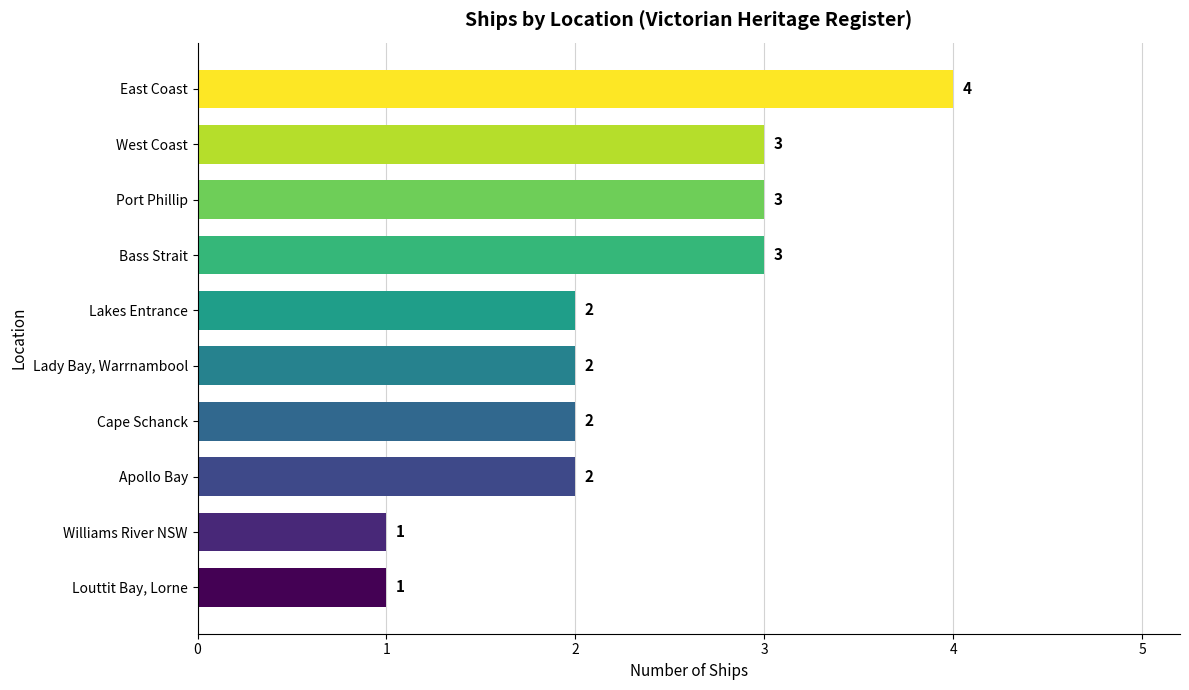

Reading bottom to top, list all the values displayed in this chart.

Louttit Bay, Lorne=1	Williams River NSW=1	Apollo Bay=2	Cape Schanck=2	Lady Bay, Warrnambool=2	Lakes Entrance=2	Bass Strait=3	Port Phillip=3	West Coast=3	East Coast=4